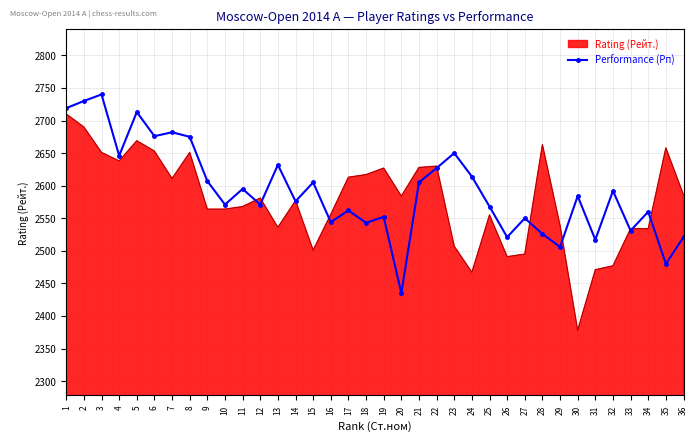

What is the highest value of the Performance (Рп) series?

2740